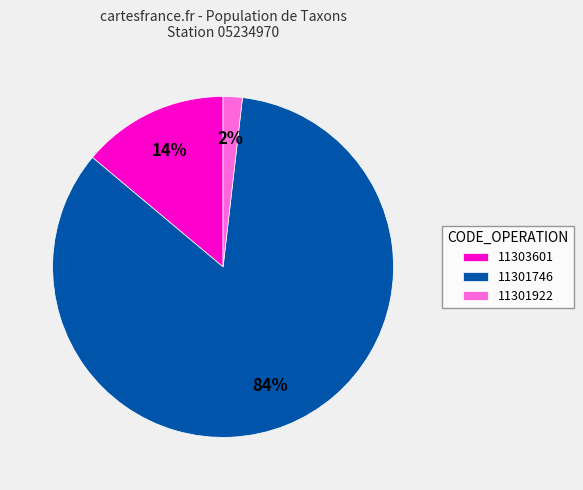

Rank the categories by value from highest to lowest.

11301746, 11303601, 11301922